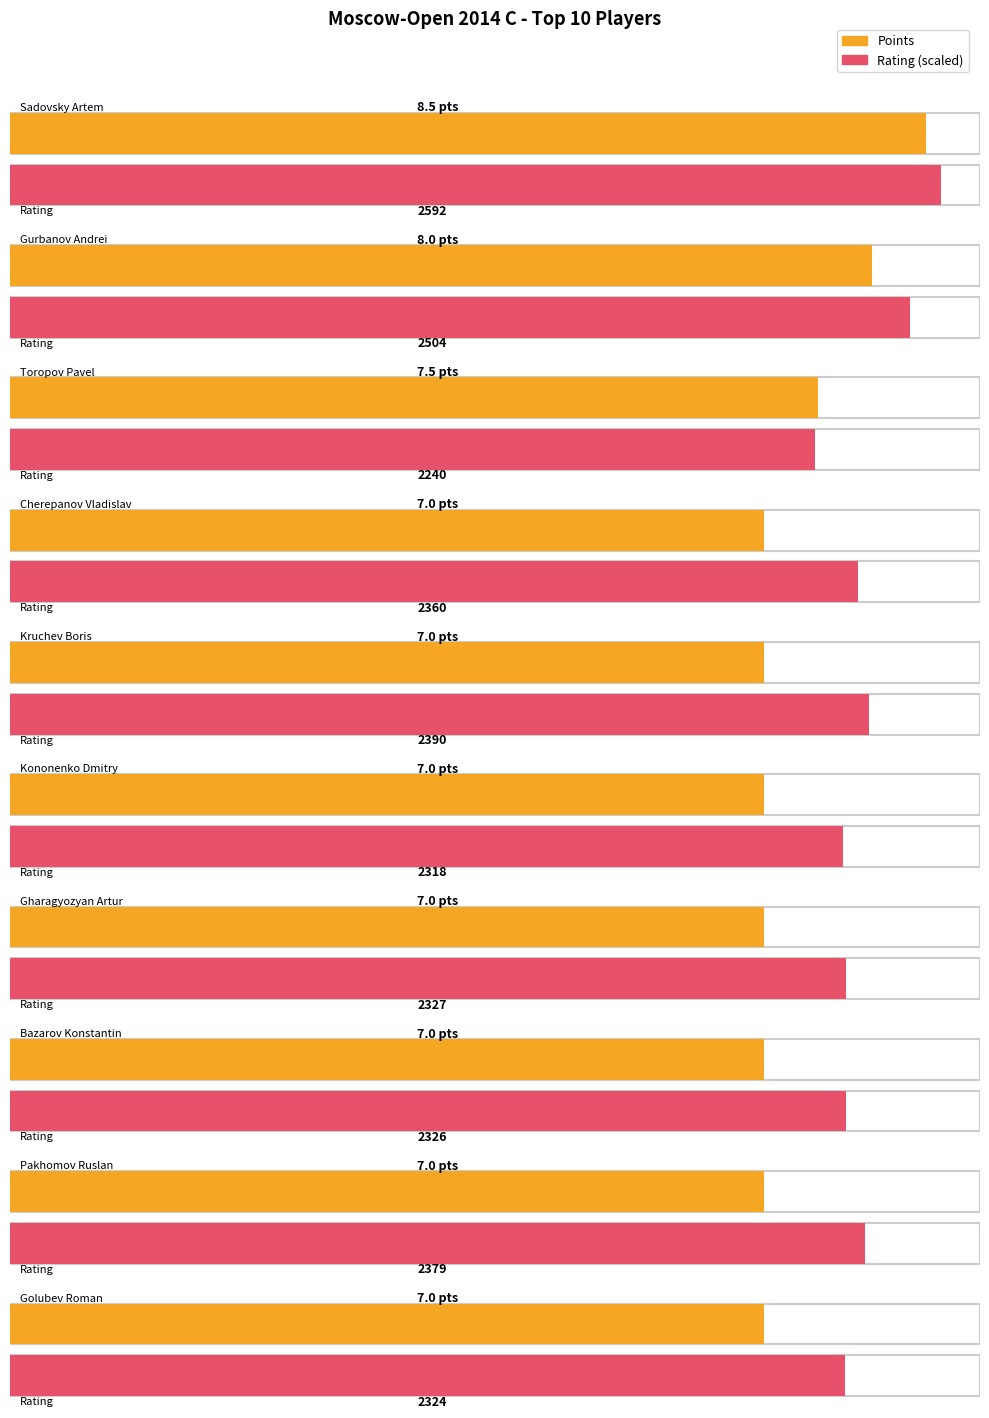

What is the sum of all Rating values?

23760.0